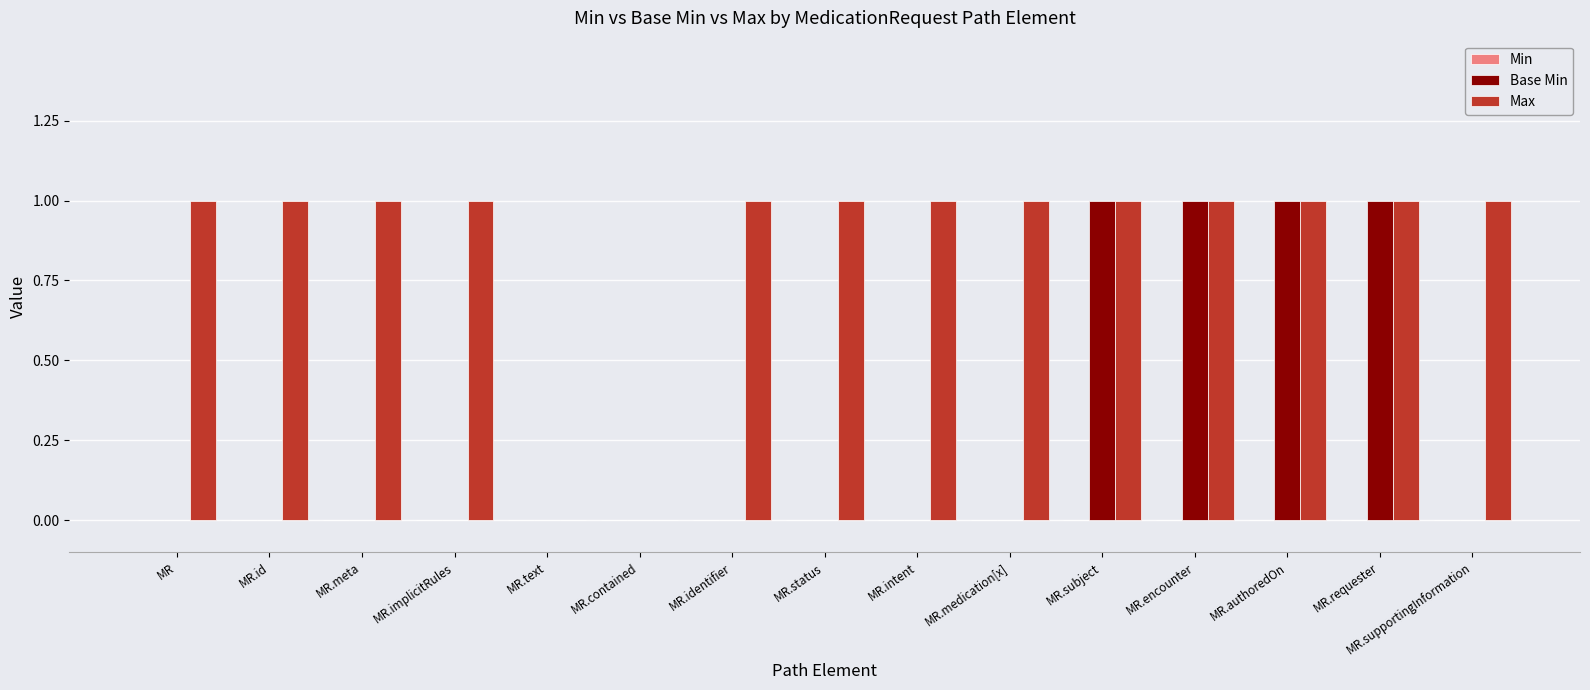

How many distinct data groups are displayed?

2